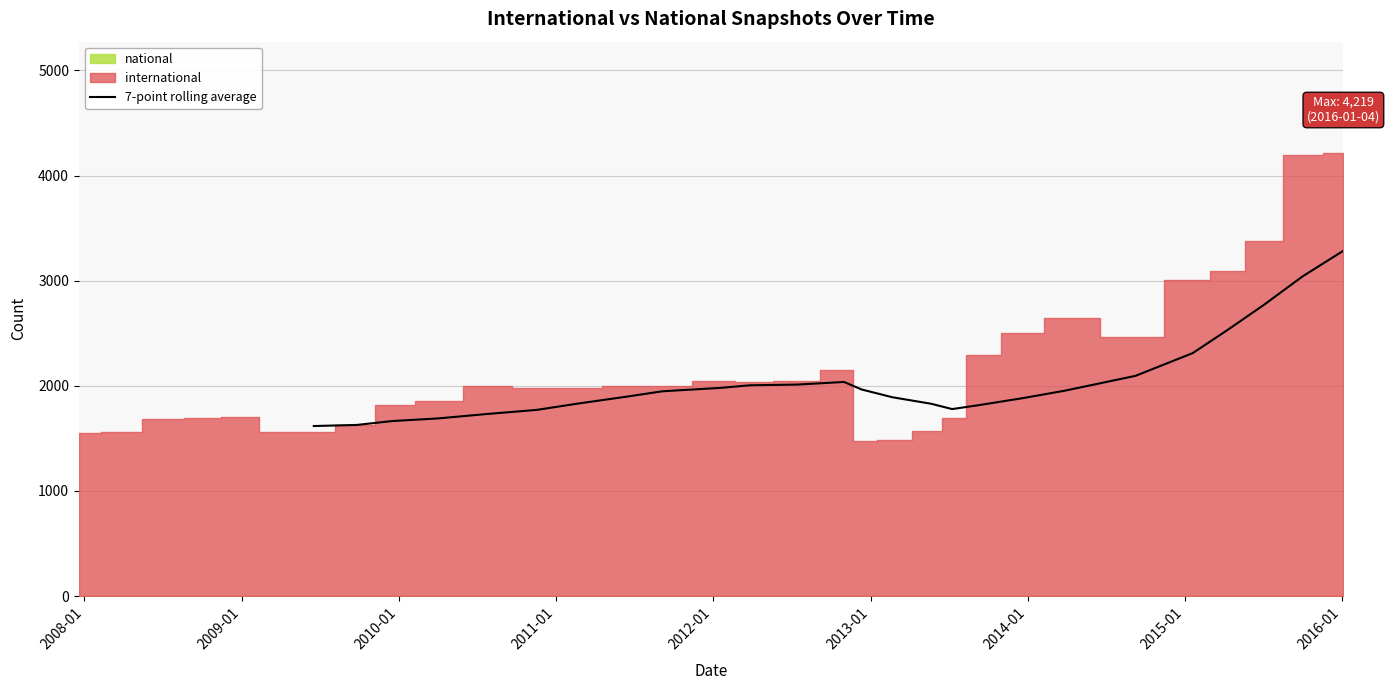

What is the difference between the maximum and second lowest values?

1657.3